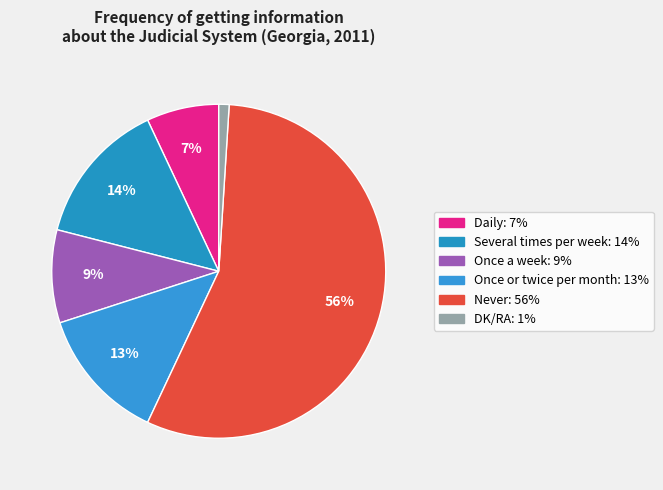

What is the ratio of the value at DK/RA to the value at Once or twice per month?

0.1